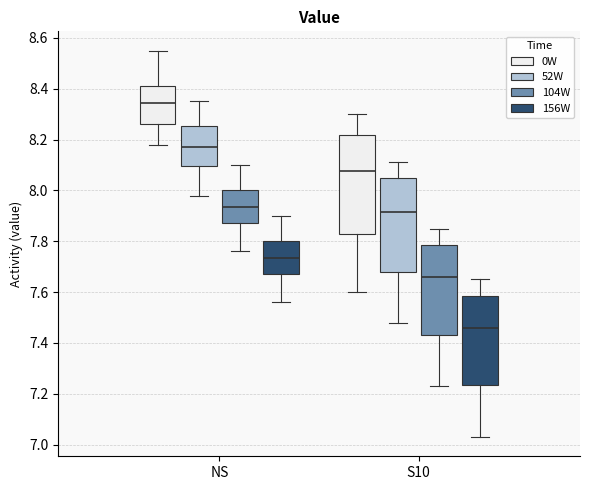

Where is the upper edge of the box for S10 (104W) on the y-axis? The values are not printed on the chart, so give them approximately, as read against the axis.

7.78